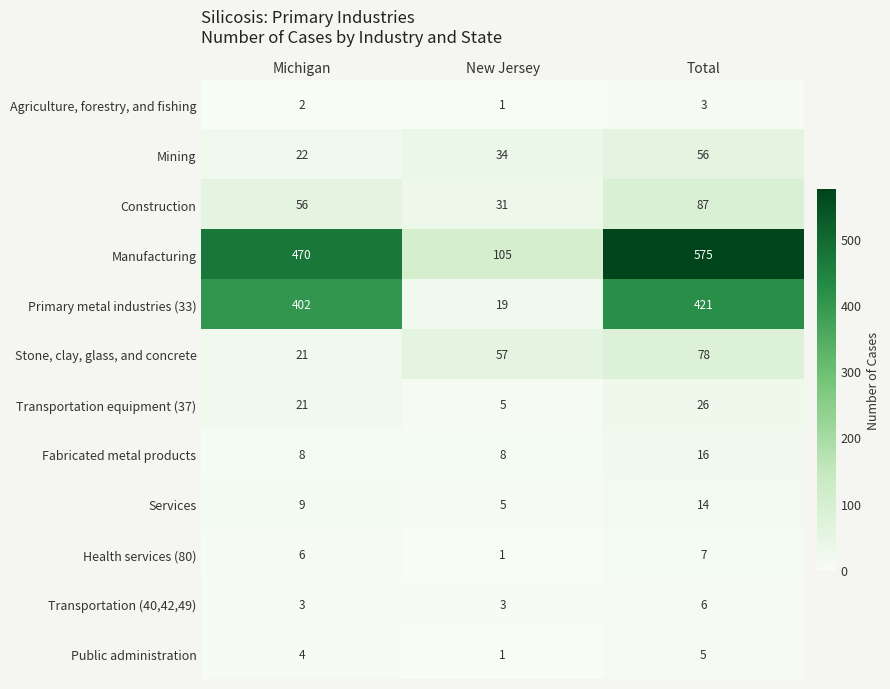

Is it true that Construction equals 87 at Total?

True